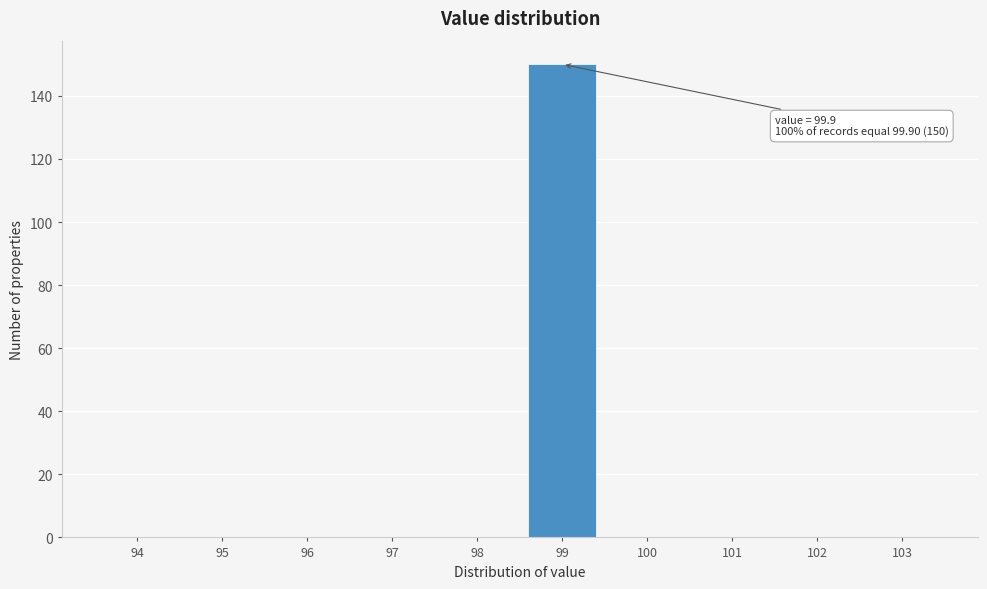

Reading left to right, transcribe all the data shown in this chart.

94=0	95=0	96=0	97=0	98=0	99=150	100=0	101=0	102=0	103=0